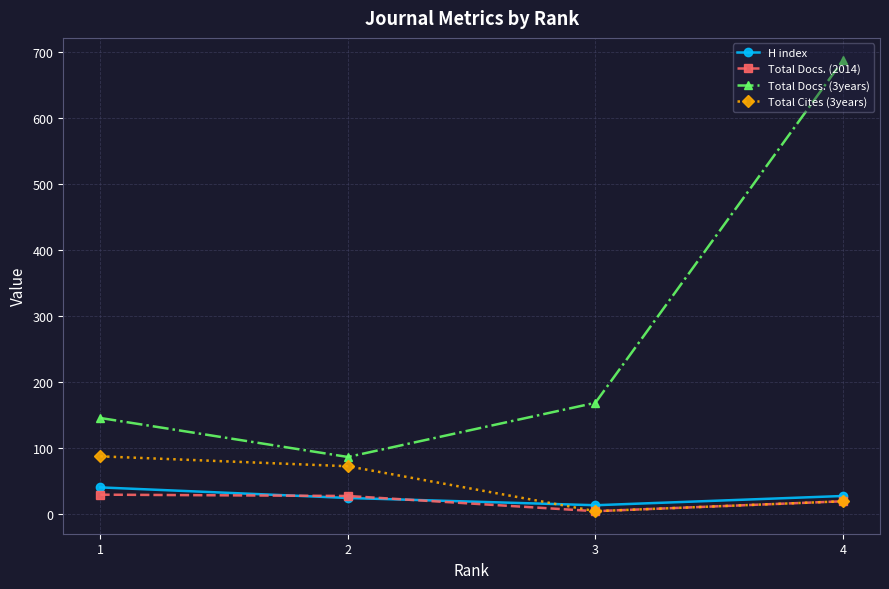

Is the value of Total Cites (3years) at 2 greater than the value of Total Docs. (2014) at 3?

Yes